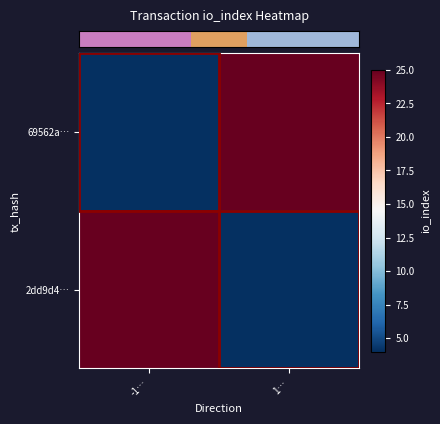

At how many categories does at least one series exceed 24?

2